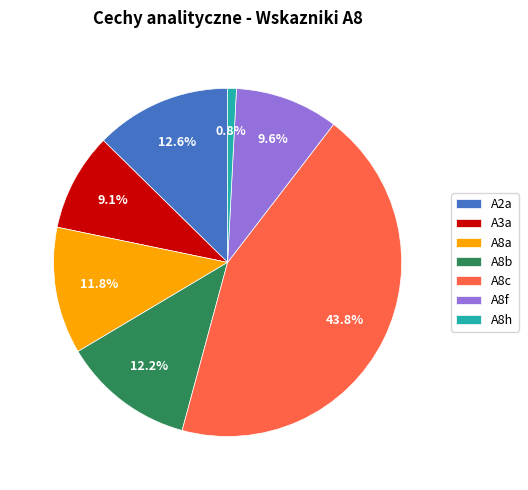

What is the ratio of the value at A3a to the value at A8b?

0.7